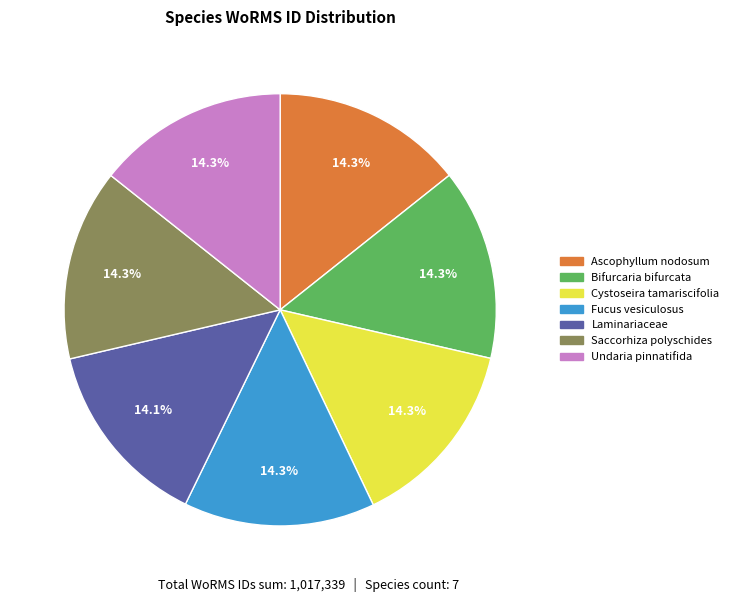

Approximately how many times larger is the value at Saccorhiza polyschides compared to Ascophyllum nodosum?

1.0